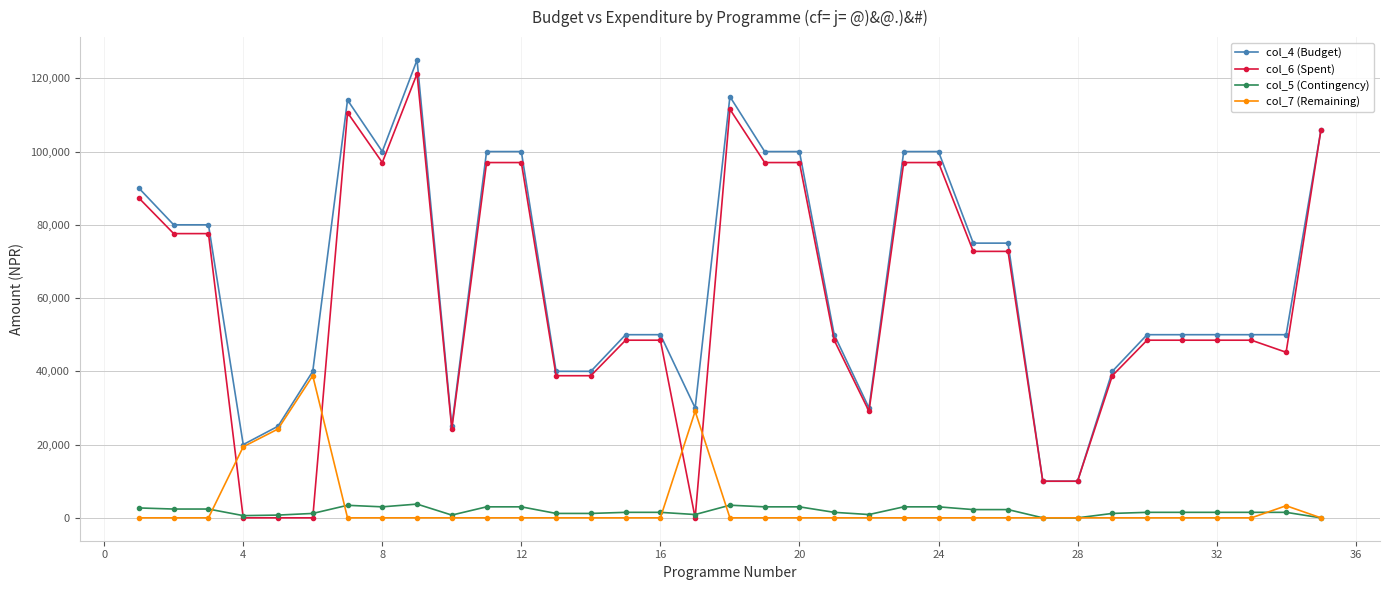

What is the highest value of the col_4 (Budget) series?

125000.0